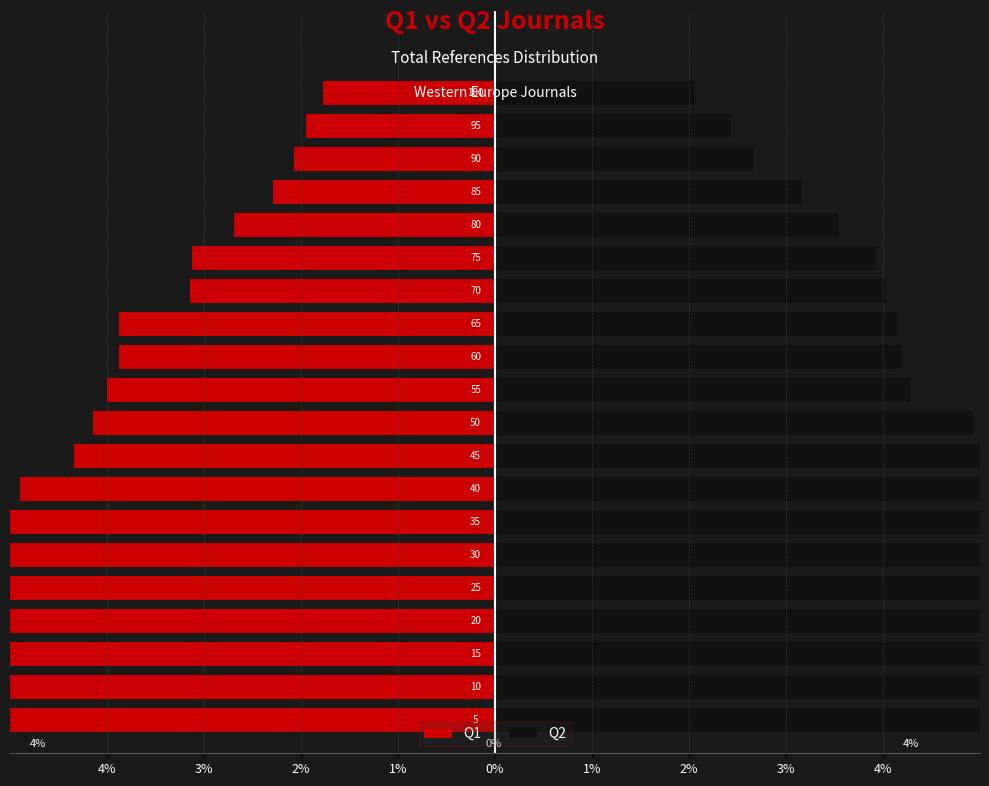

The Q2 series shows 7.4 at 10. True or false?

False